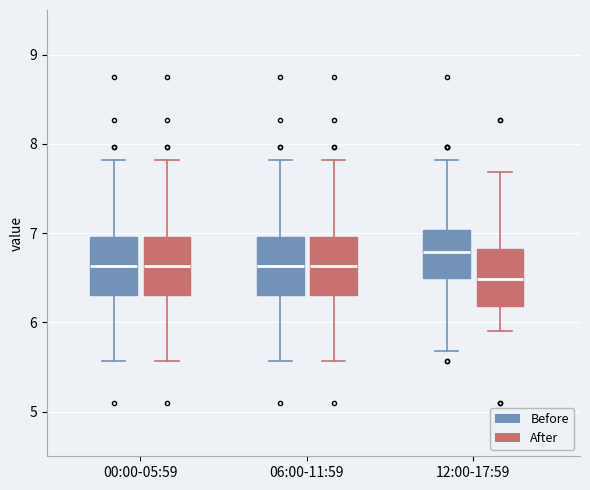

Reading left to right, transcribe this box plot: for each box, give where its median line is, the range the box spans, and where its two whiskers end, as read against the y-axis. The values are not printed on the chart, so give them approximately, as read against the axis.

00:00-05:59 (Before): median 6.6, box 6.3 to 7.0, whiskers 5.6 to 7.8
00:00-05:59 (After): median 6.6, box 6.3 to 7.0, whiskers 5.6 to 7.8
06:00-11:59 (Before): median 6.6, box 6.3 to 7.0, whiskers 5.6 to 7.8
06:00-11:59 (After): median 6.6, box 6.3 to 7.0, whiskers 5.6 to 7.8
12:00-17:59 (Before): median 6.8, box 6.5 to 7.0, whiskers 5.7 to 7.8
12:00-17:59 (After): median 6.5, box 6.2 to 6.8, whiskers 5.9 to 7.7